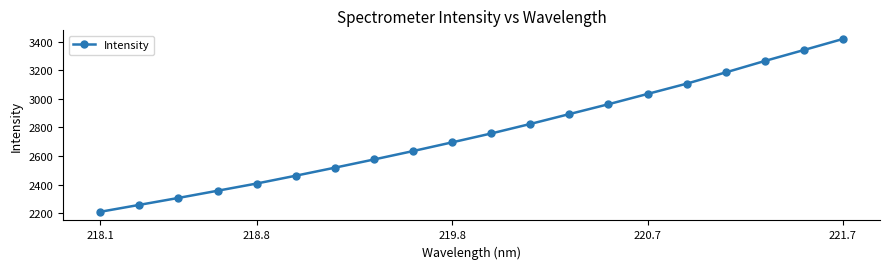

True or false: there are more than 0 points higher than both neighbors.

False